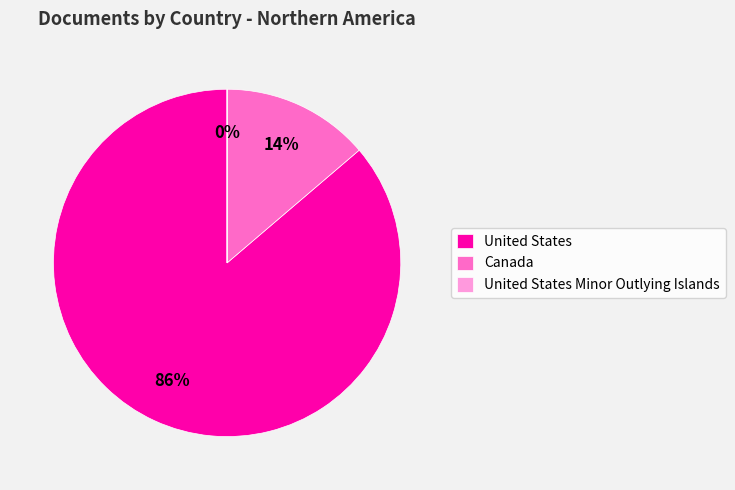

Is there a majority slice in this chart?

Yes